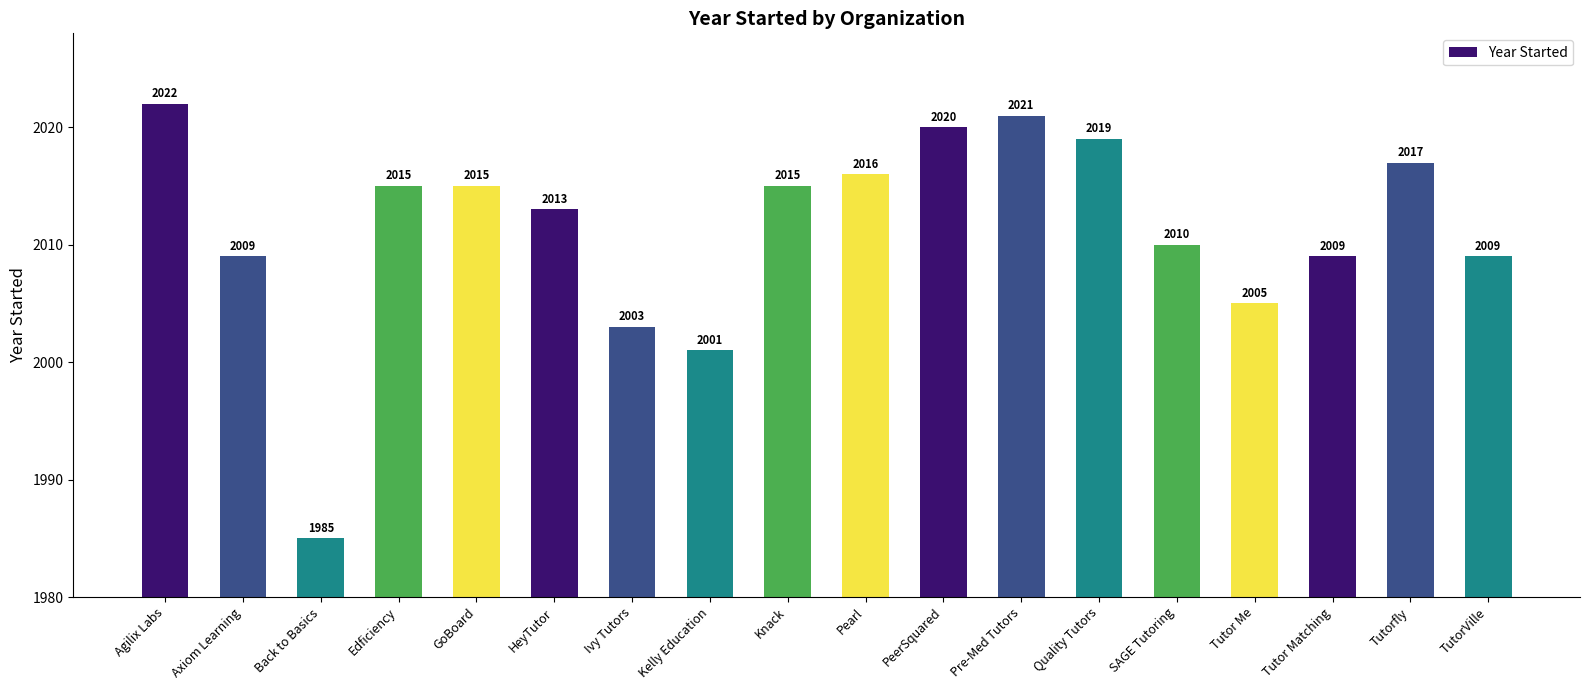

At which category does the chart reach its minimum across all series?

Back to Basics